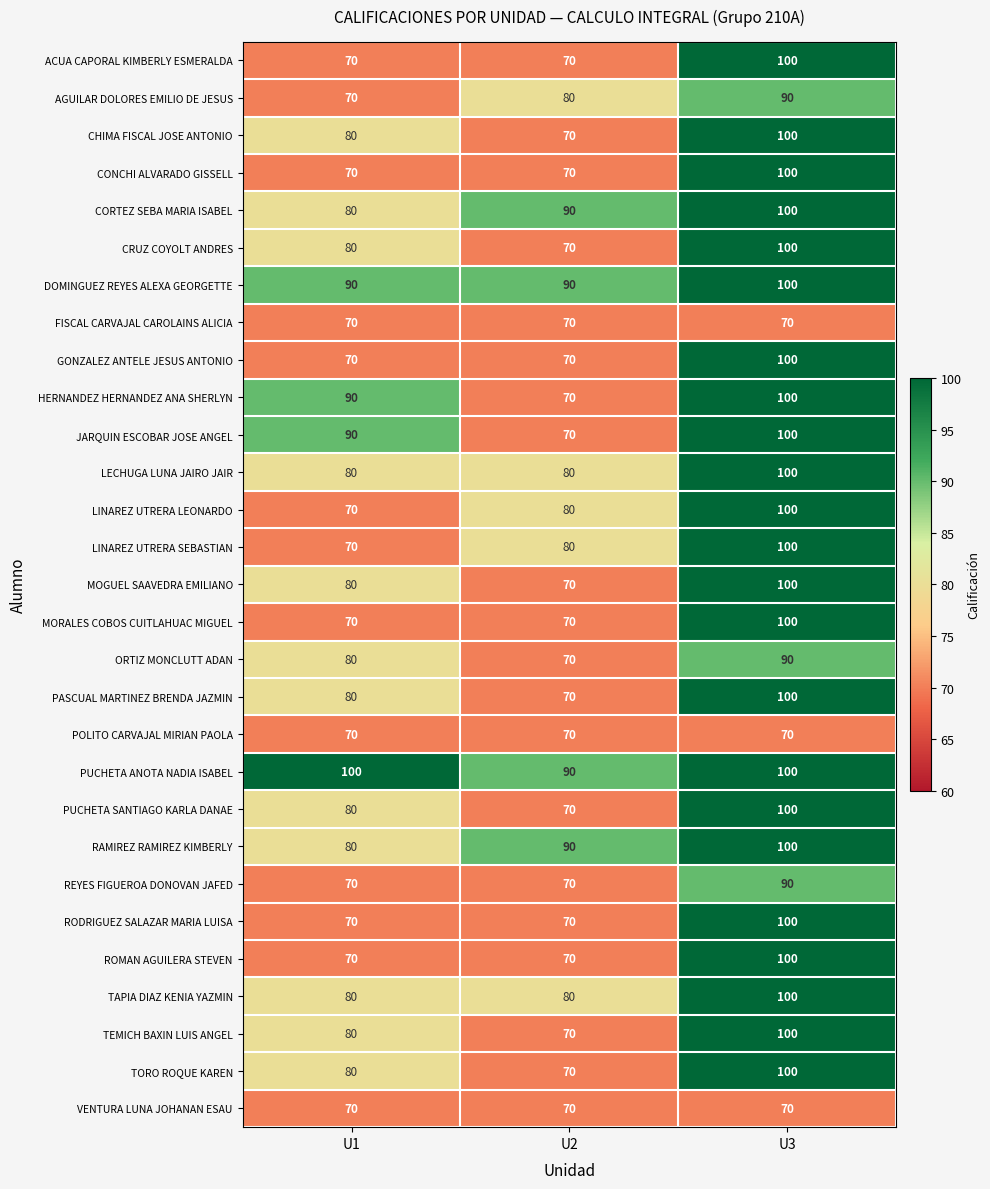

The TEMICH BAXIN LUIS ANGEL series shows 25 at U3. True or false?

False